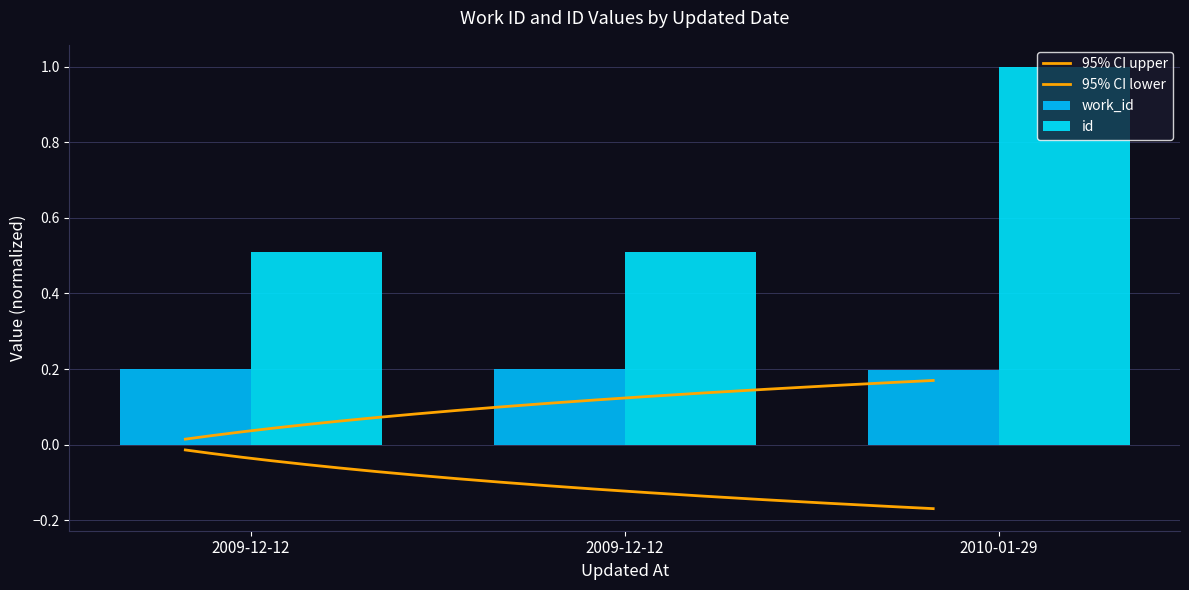

What is the average value of the id series?

0.7